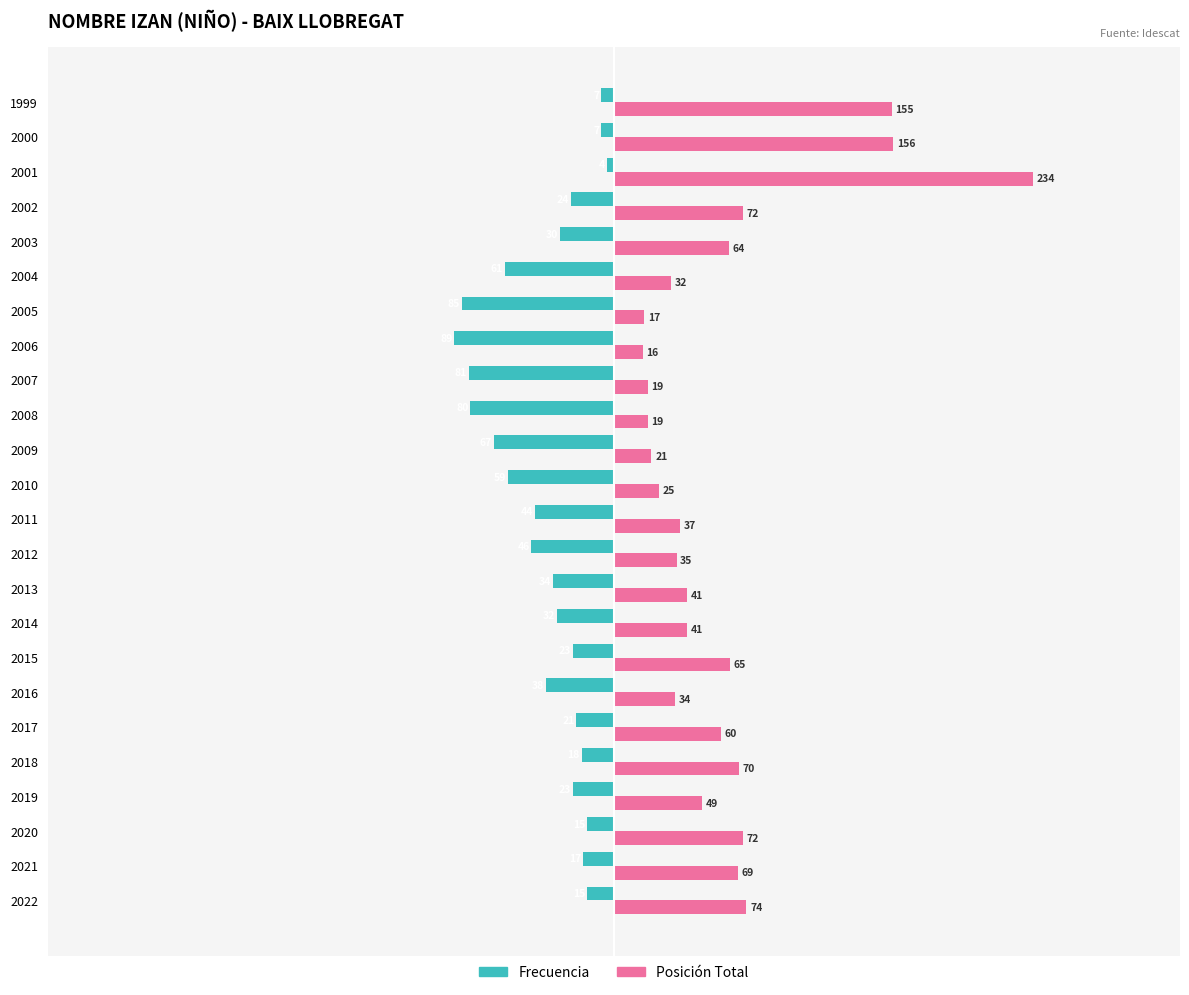

What is the spread (max minus min) of values at 2001?

238